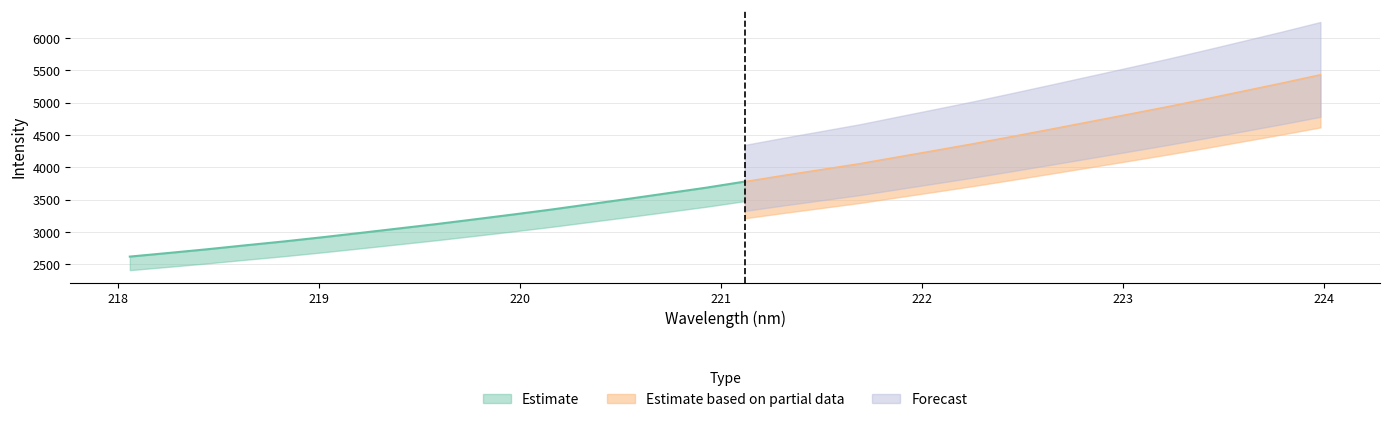

Reading left to right, extract all data points from this chart.

2620.8	2676.5	2733.5	2794.9	2854.6	2919.3	2987.1	3056.1	3125.4	3199.1	3273.7	3351.1	3433.8	3516.3	3601.3	3686.8	3780.7	3875.8	3967.2	4059.3	4163.4	4267.0	4371.9	4482.5	4594.8	4708.6	4822.8	4937.8	5058.0	5181.6	5305.4	5433.9